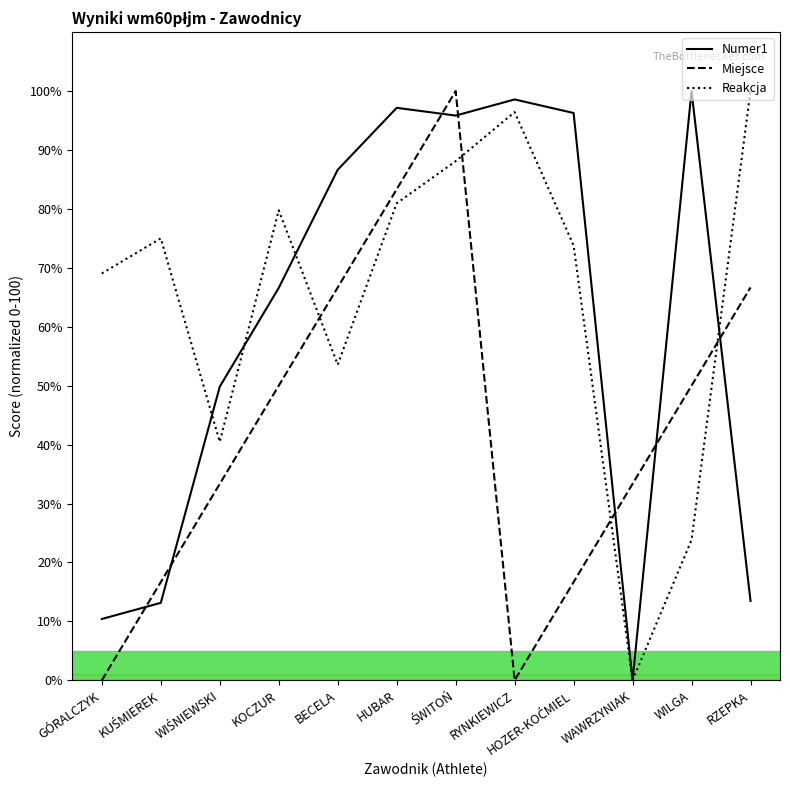

True or false: Miejsce and Numer1 cross at least once.

True